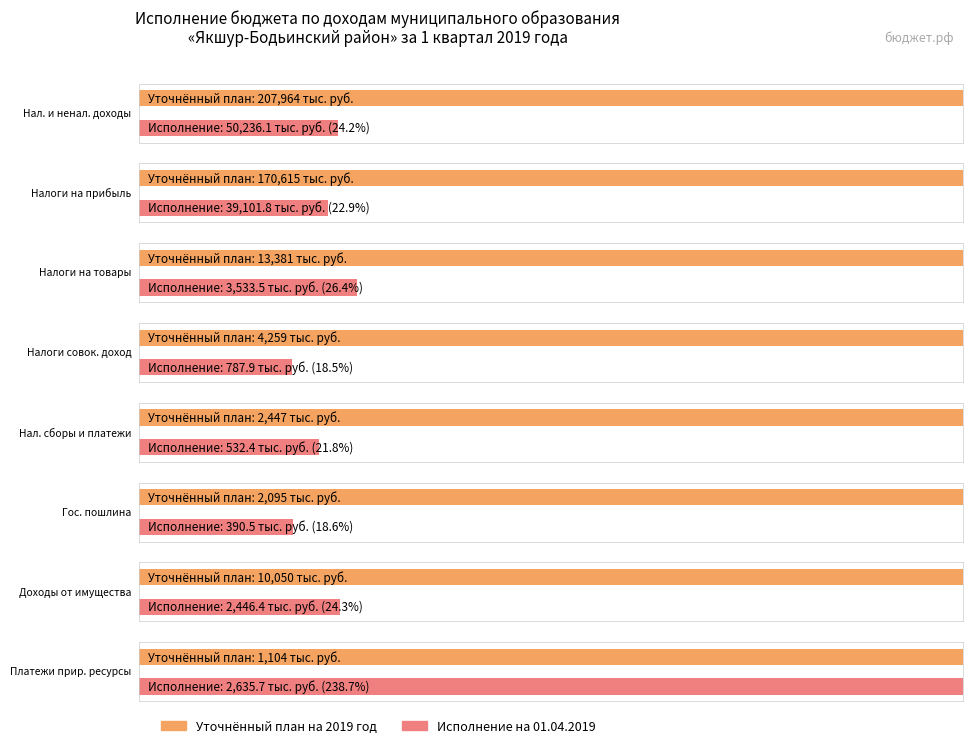

What is the lowest value of the Исполнение на 01.04.2019 series?

390.5